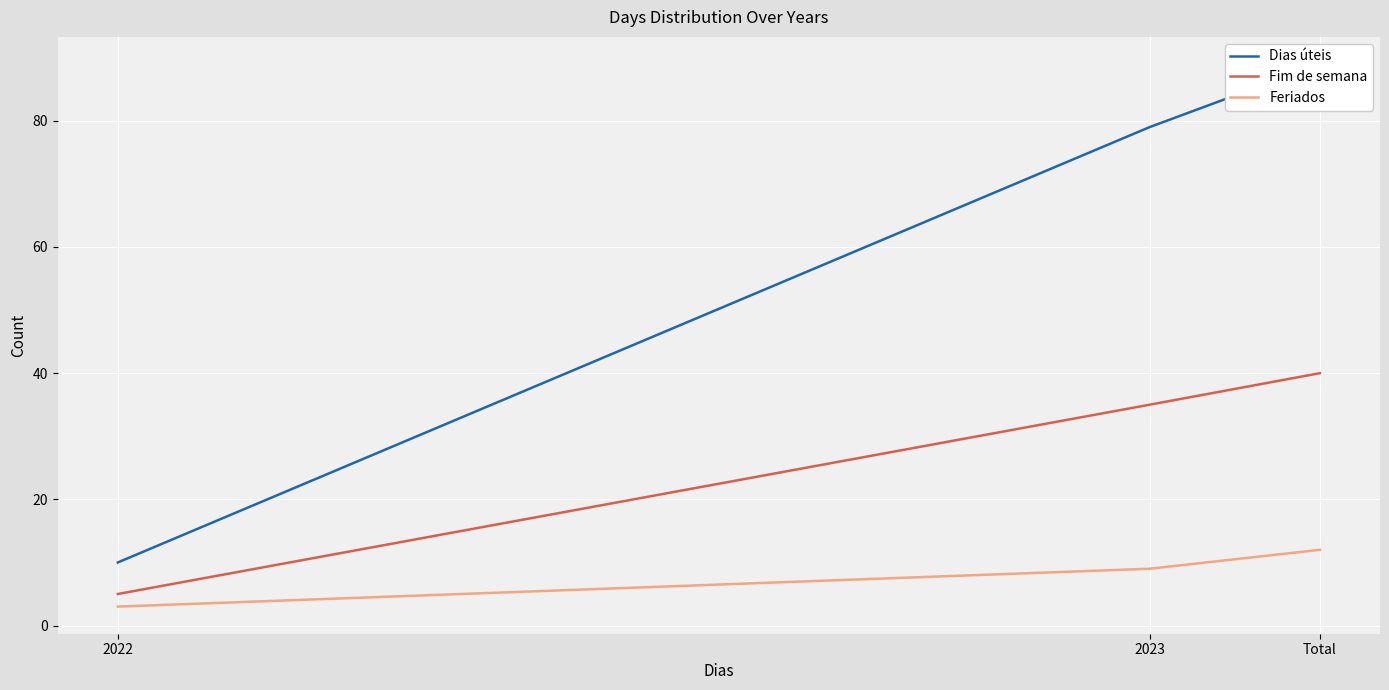

What position from the right is 2022?

3